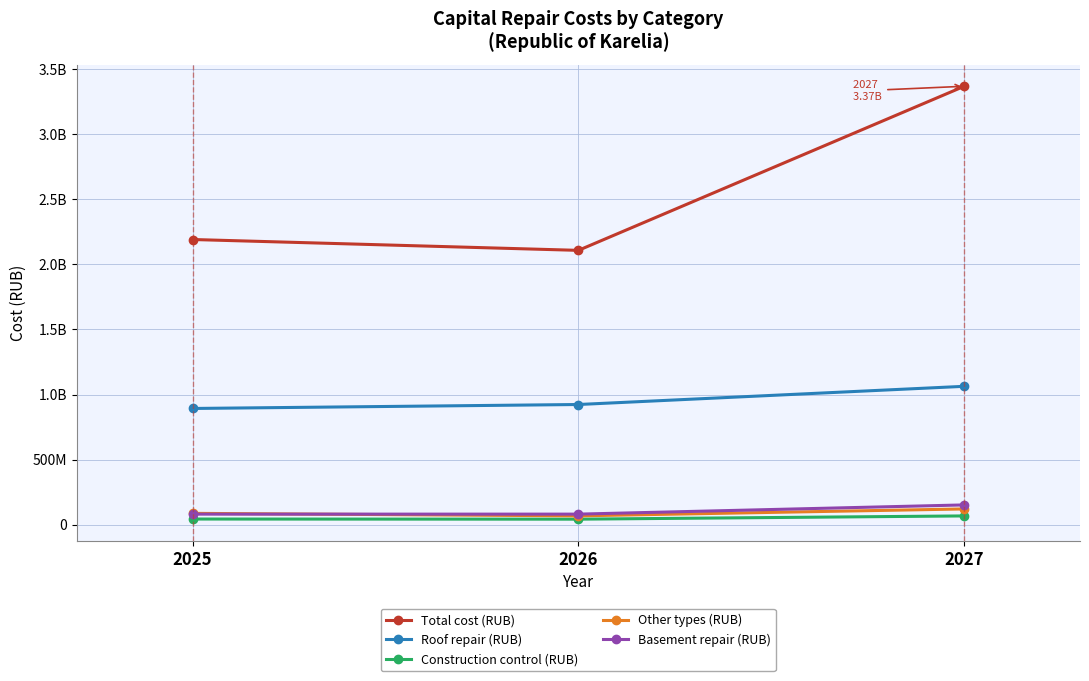

What is the spread (max minus min) of values at 2026?

2064643492.6